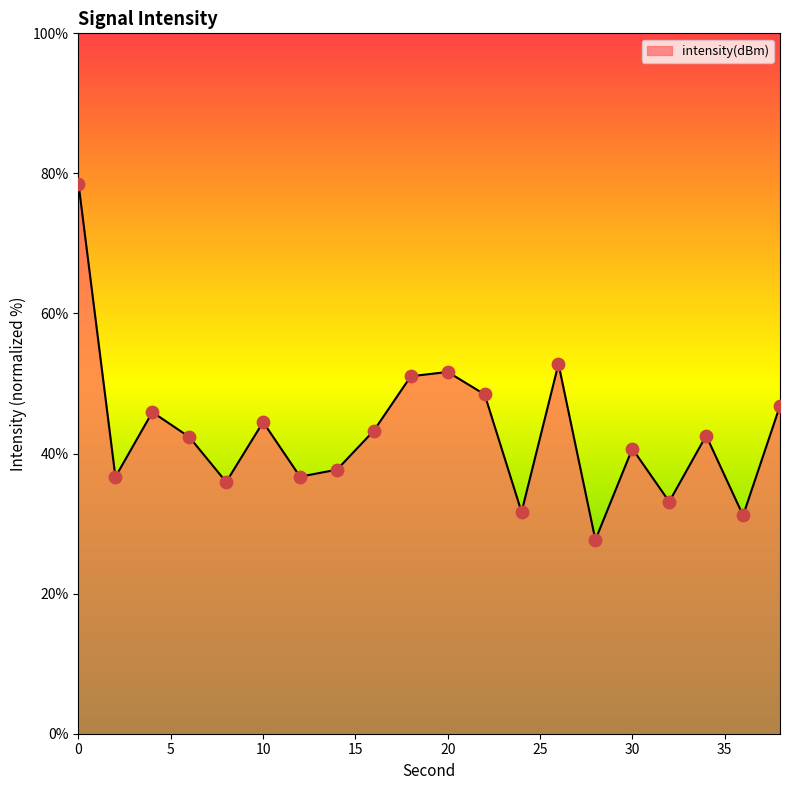

What is the difference between the maximum and minimum values?

50.9